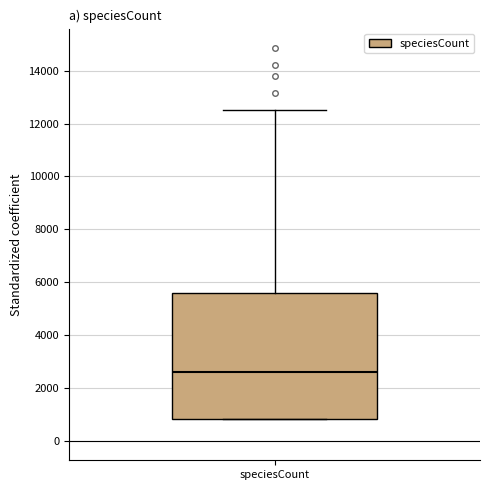

Transcribe this box plot: give where the median line is, the range the box spans, and where the two whiskers end, as read against the y-axis. The values are not printed on the chart, so give them approximately, as read against the axis.

median 2600, box 800 to 5600, whiskers 800 to 12600